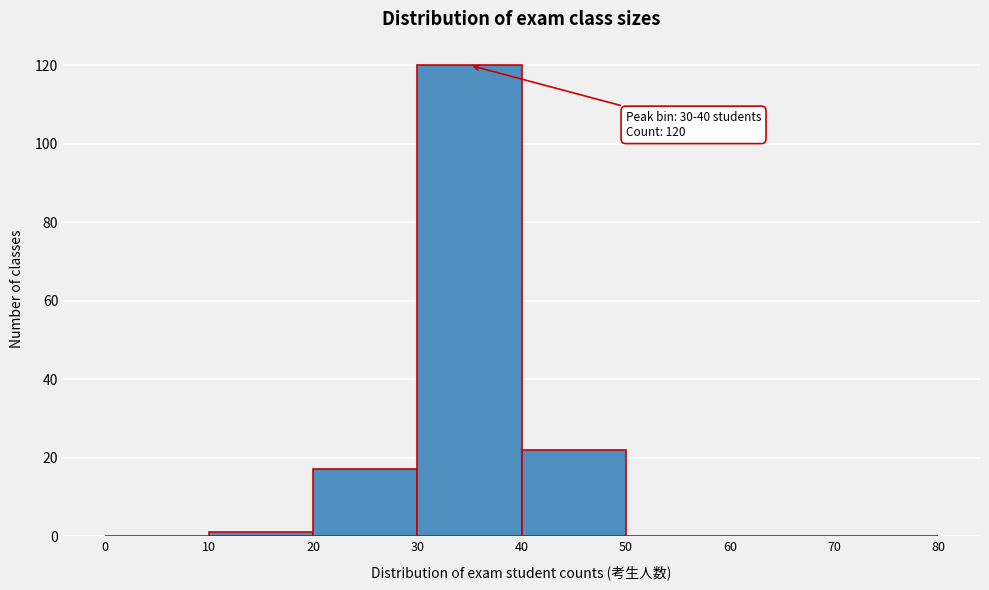

Which range on the x-axis has the tallest bar?

30 to 40